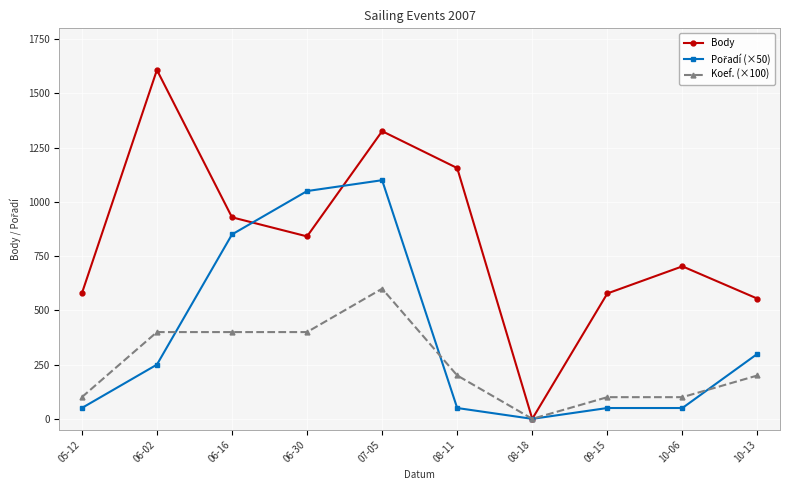

What position from the right is 06-16?

8